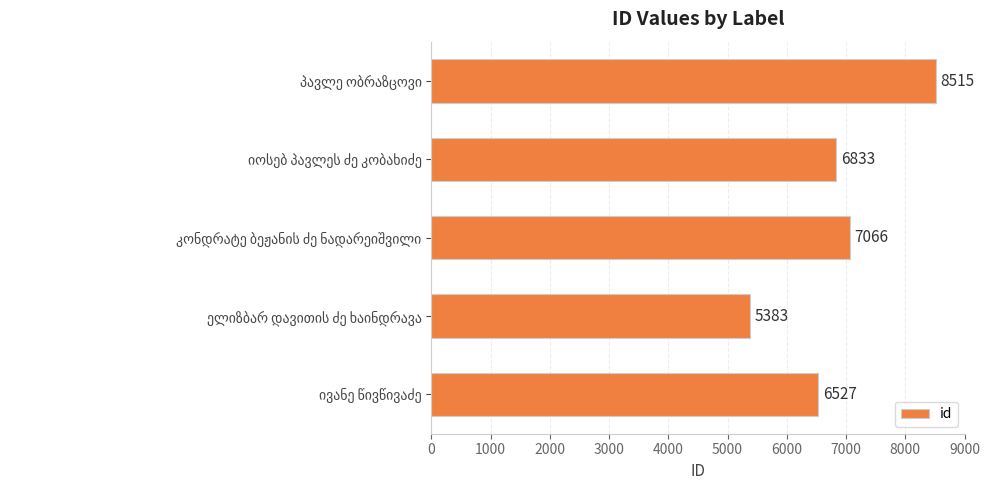

What is the sum of all values?

34324